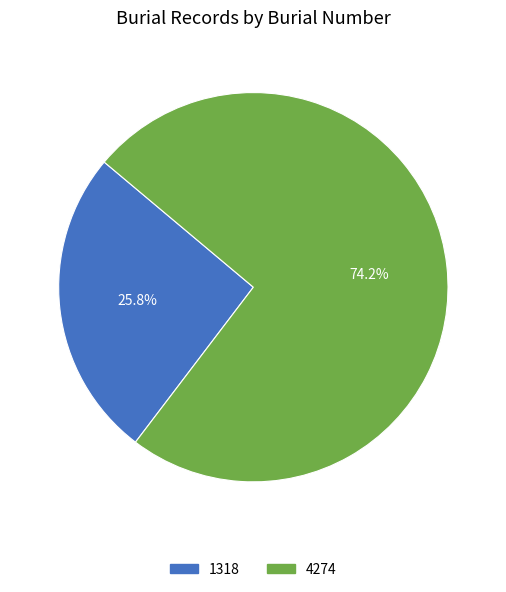

What is the smallest slice in the pie chart?

1318